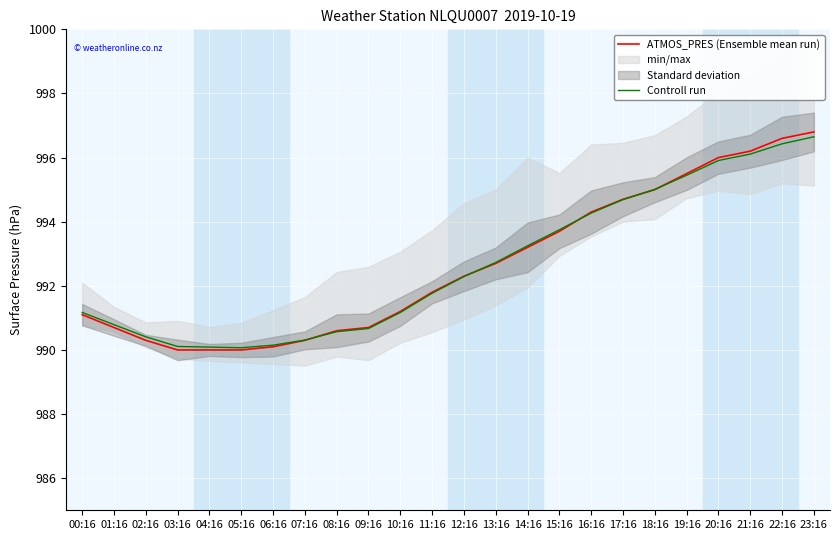

True or false: ATMOS_PRES (Ensemble mean run) has a value of 1460.6 at 19:16.

False